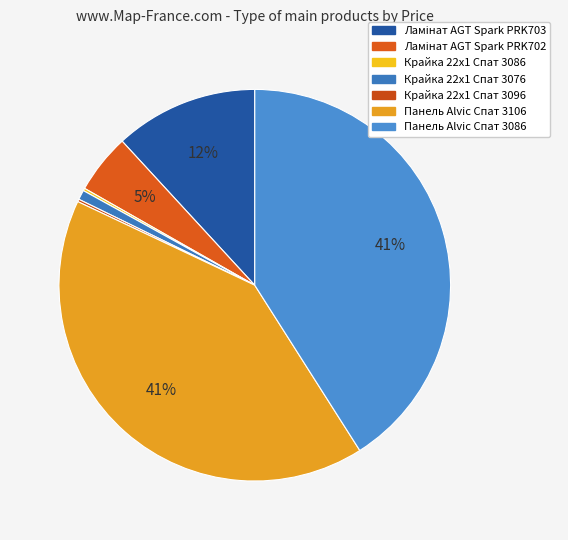

The Ламінат AGT Spark PRK702 slice represents 17% of the pie. True or false?

False